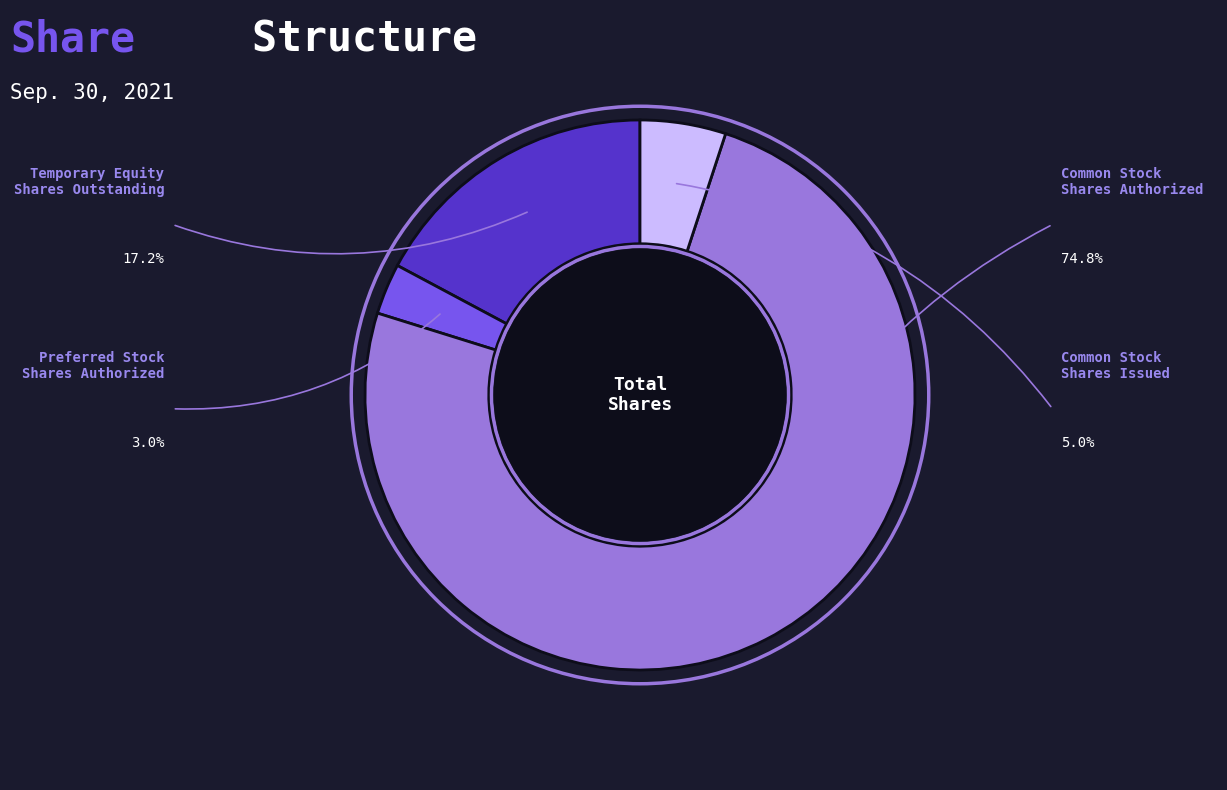

Is there any slice that represents more than half of the pie?

Yes